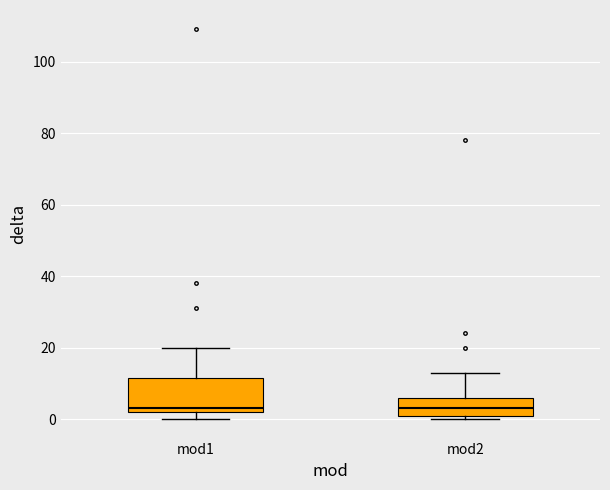

Reading left to right, read every box against the y-axis: the position of its median line, the range the box covers, and the ends of its whiskers. The values are not printed on the chart, so give them approximately, as read against the axis.

mod1: median 4, box 2 to 12, whiskers 0 to 20
mod2: median 4, box 2 to 6, whiskers 0 to 14